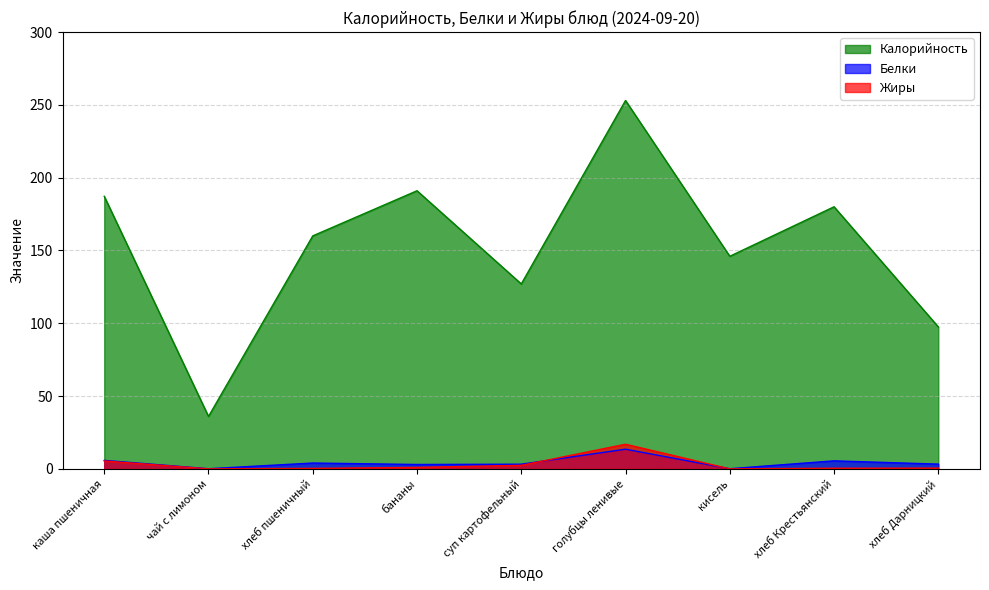

Which category has the highest value in the Белки series?

голубцы ленивые